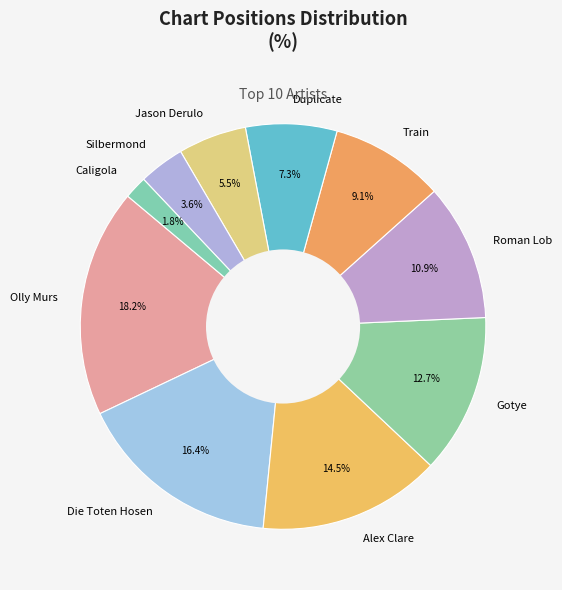

Which slice is the smallest?

Caligola